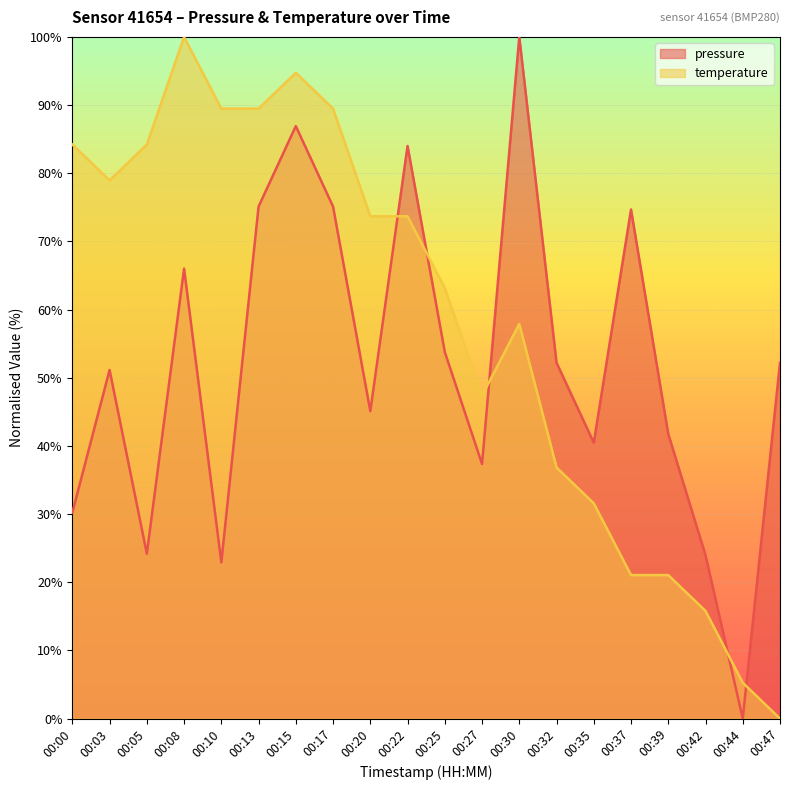

What is the spread (max minus min) of values at 00:15?

7.8